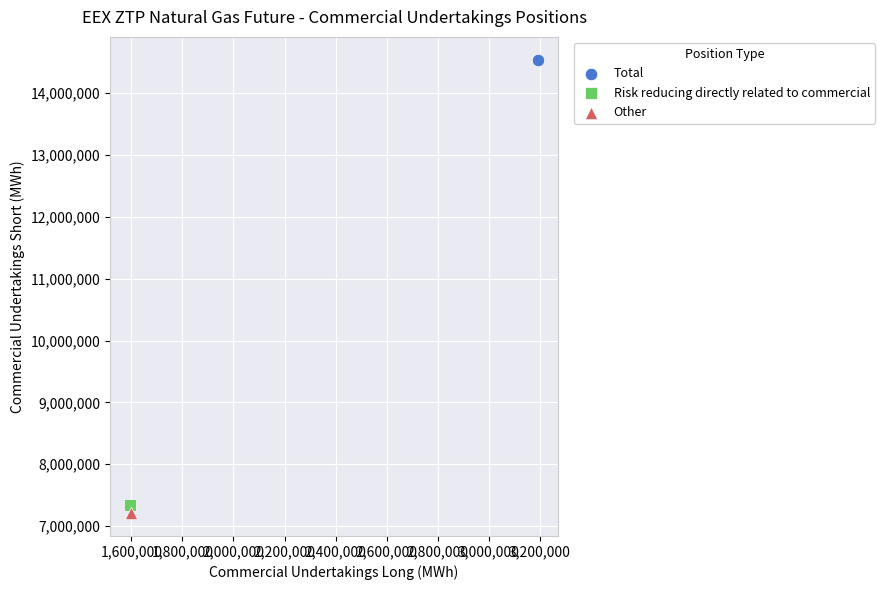

What are all the series names shown in the legend?

Total, Risk reducing directly related to commercial, Other